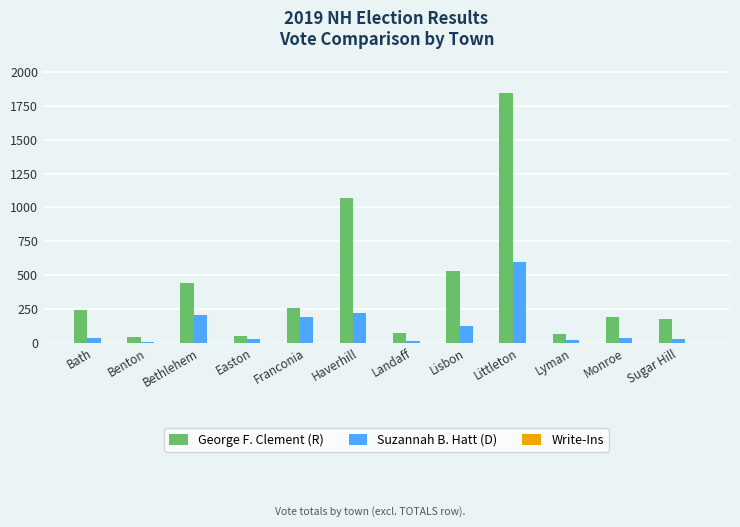

Which series has the largest total across all categories?

George F. Clement (R)